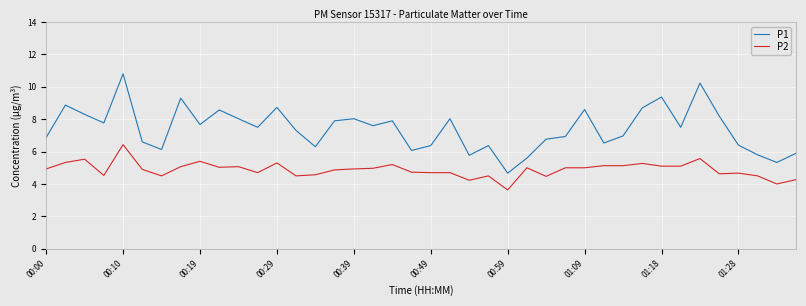

What is the maximum value shown in the chart?

10.8